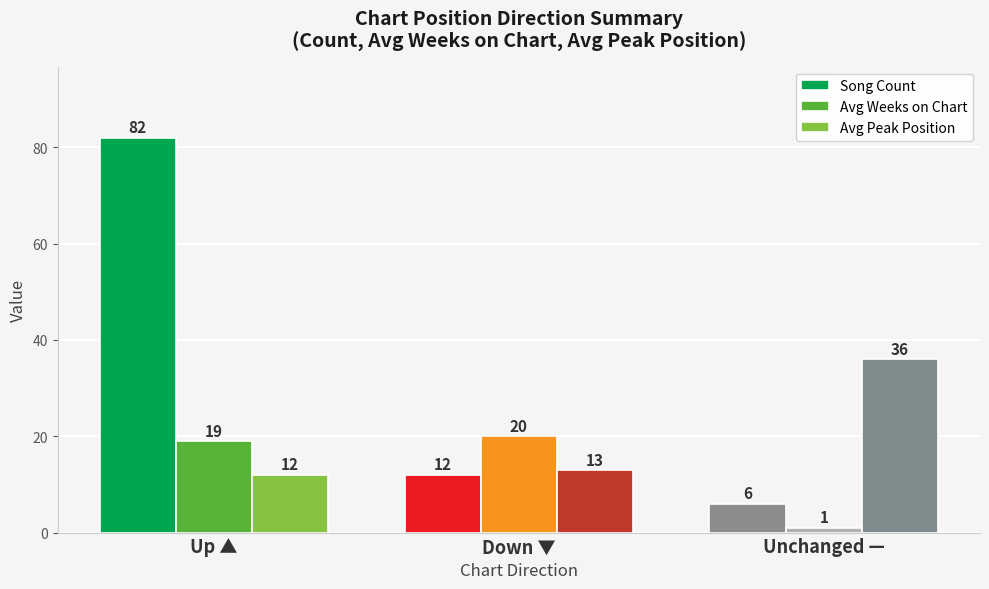

True or false: Avg Peak Position has a value of 12 at Unchanged —.

False